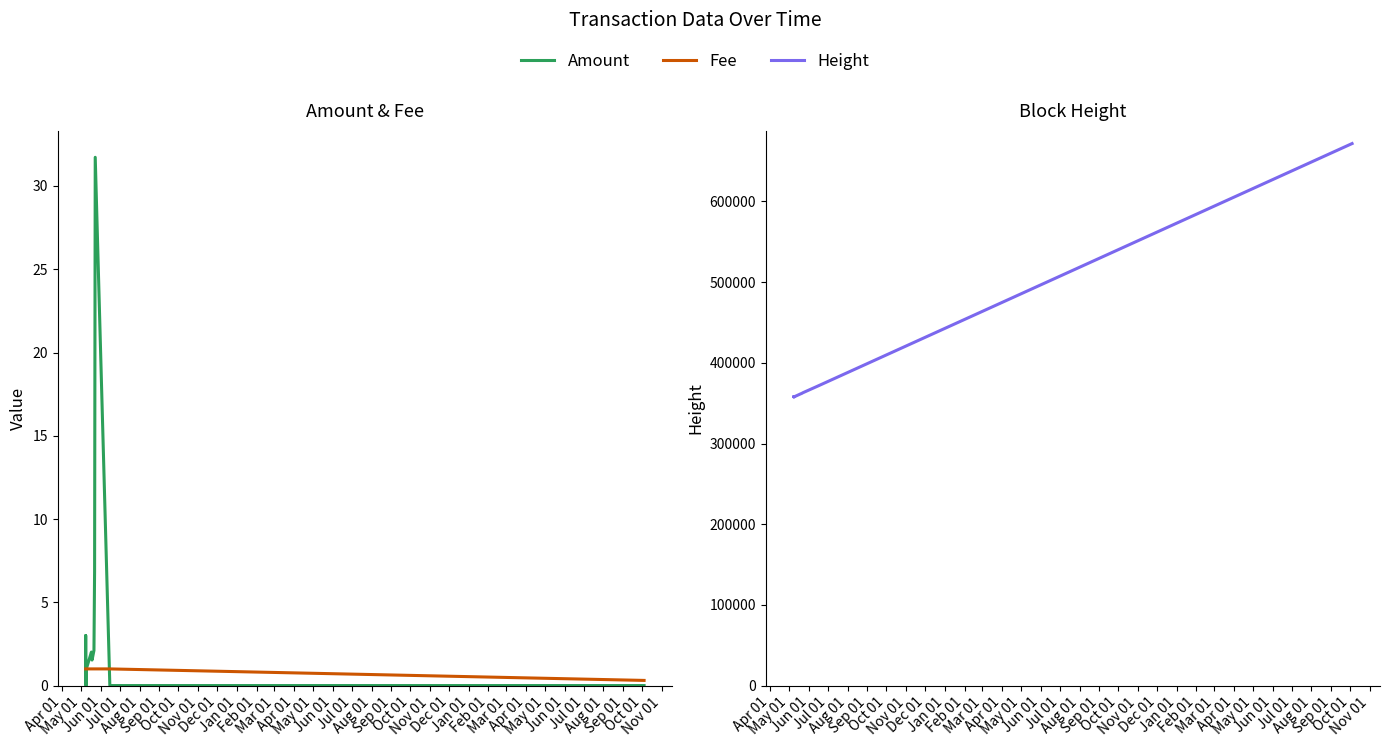

What position from the left is Feb 01?

11